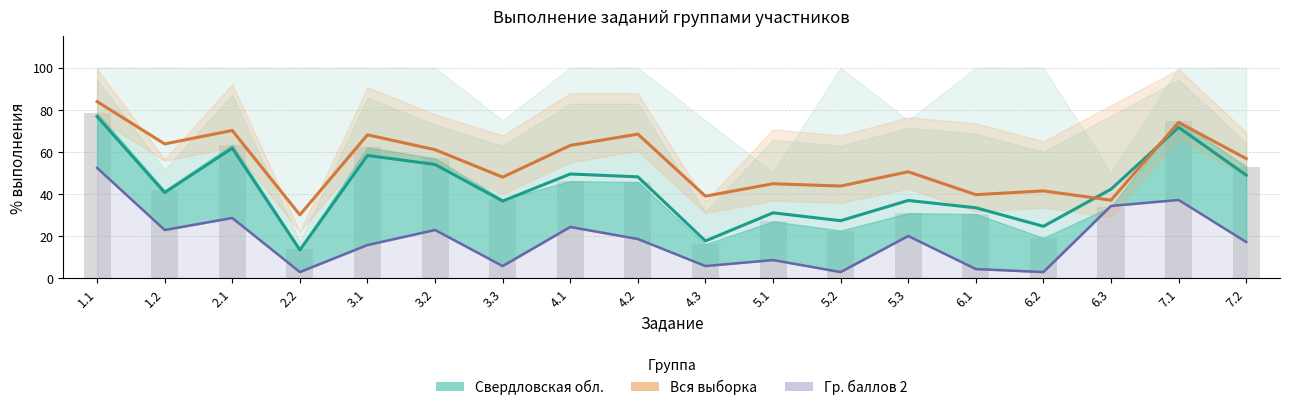

Are the bars horizontal?

No